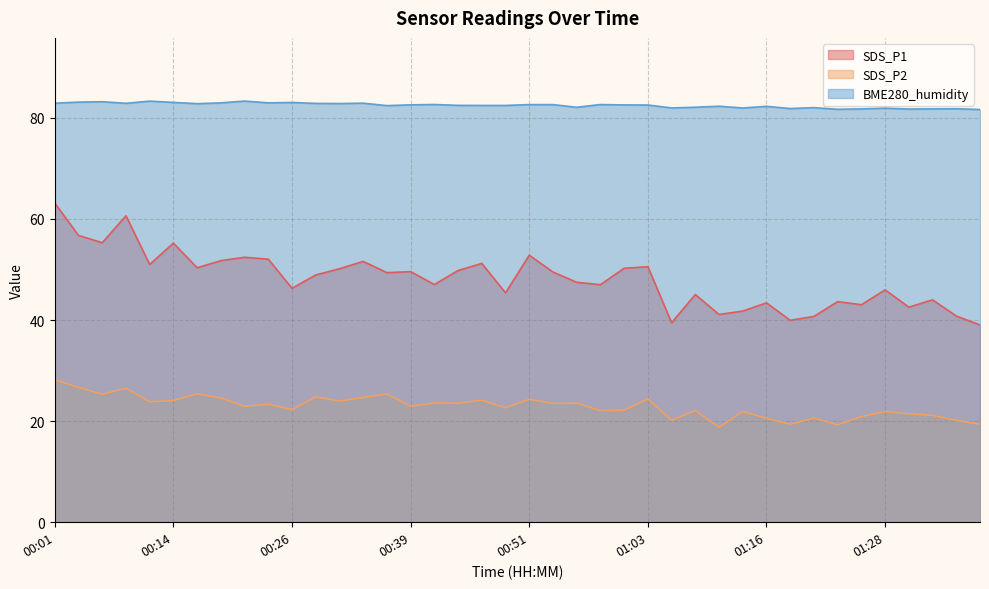

Which series has the widest spread of values?

SDS_P1